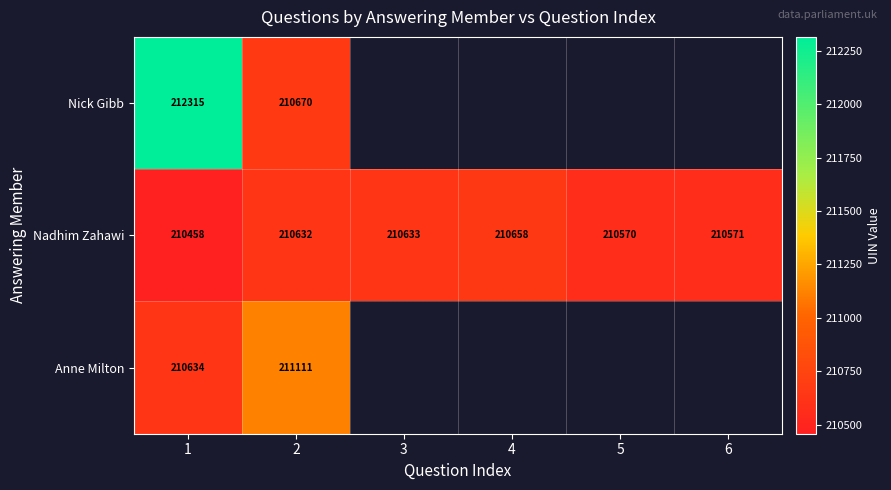

How many data points does each series have?

6